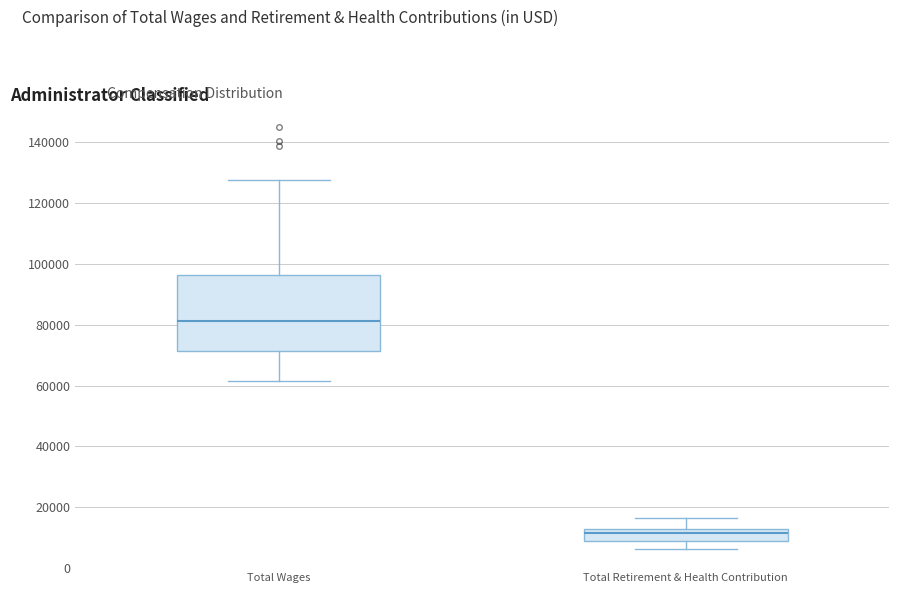

Reading left to right, read every box against the y-axis: the position of its median line, the range the box covers, and the ends of its whiskers. The values are not printed on the chart, so give them approximately, as read against the axis.

Total Wages: median 82000, box 72000 to 96000, whiskers 62000 to 128000
Total Retirement & Health Contribution: median 12000 (inside the box), box 8000 to 12000, whiskers 6000 to 16000